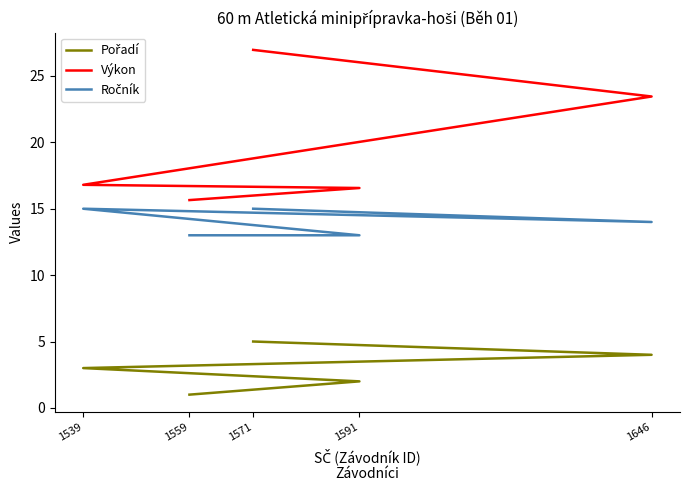

At 1539, list the series in order from smallest to largest.

Pořadí, Ročník, Výkon